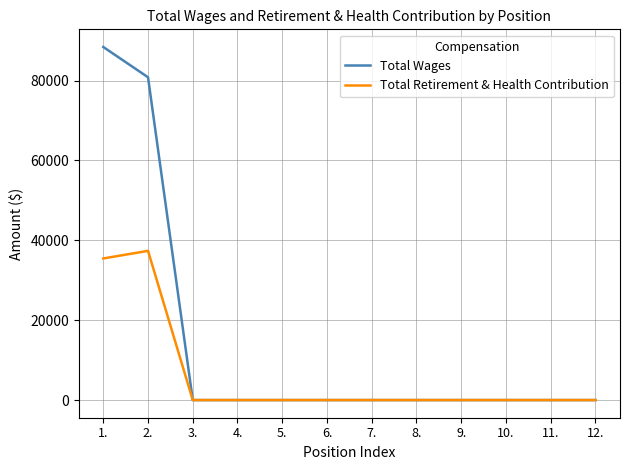

How many lines are shown in the chart?

2